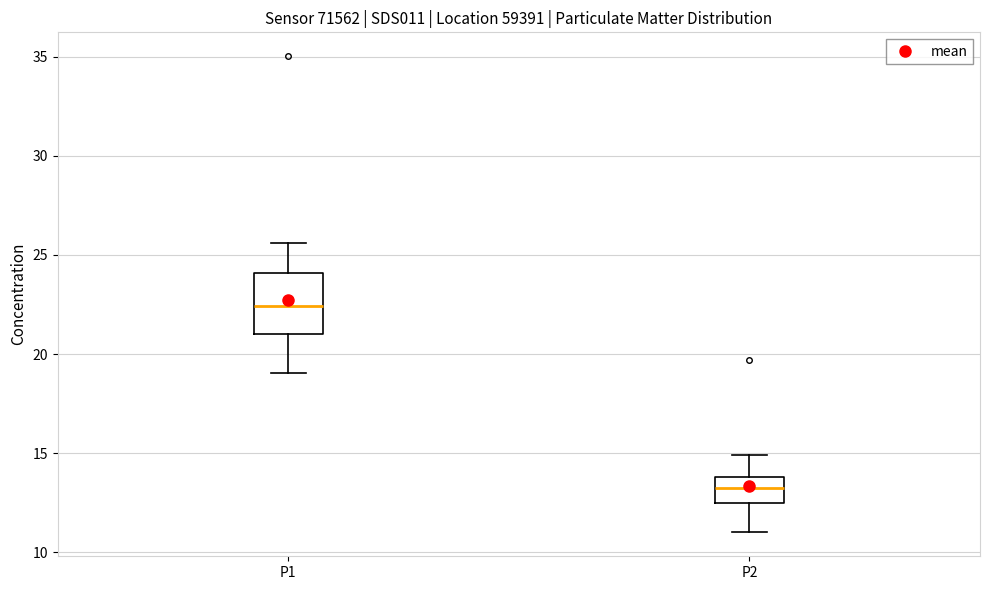

Where is the upper edge of the box for P1 on the y-axis? The values are not printed on the chart, so give them approximately, as read against the axis.

24.0